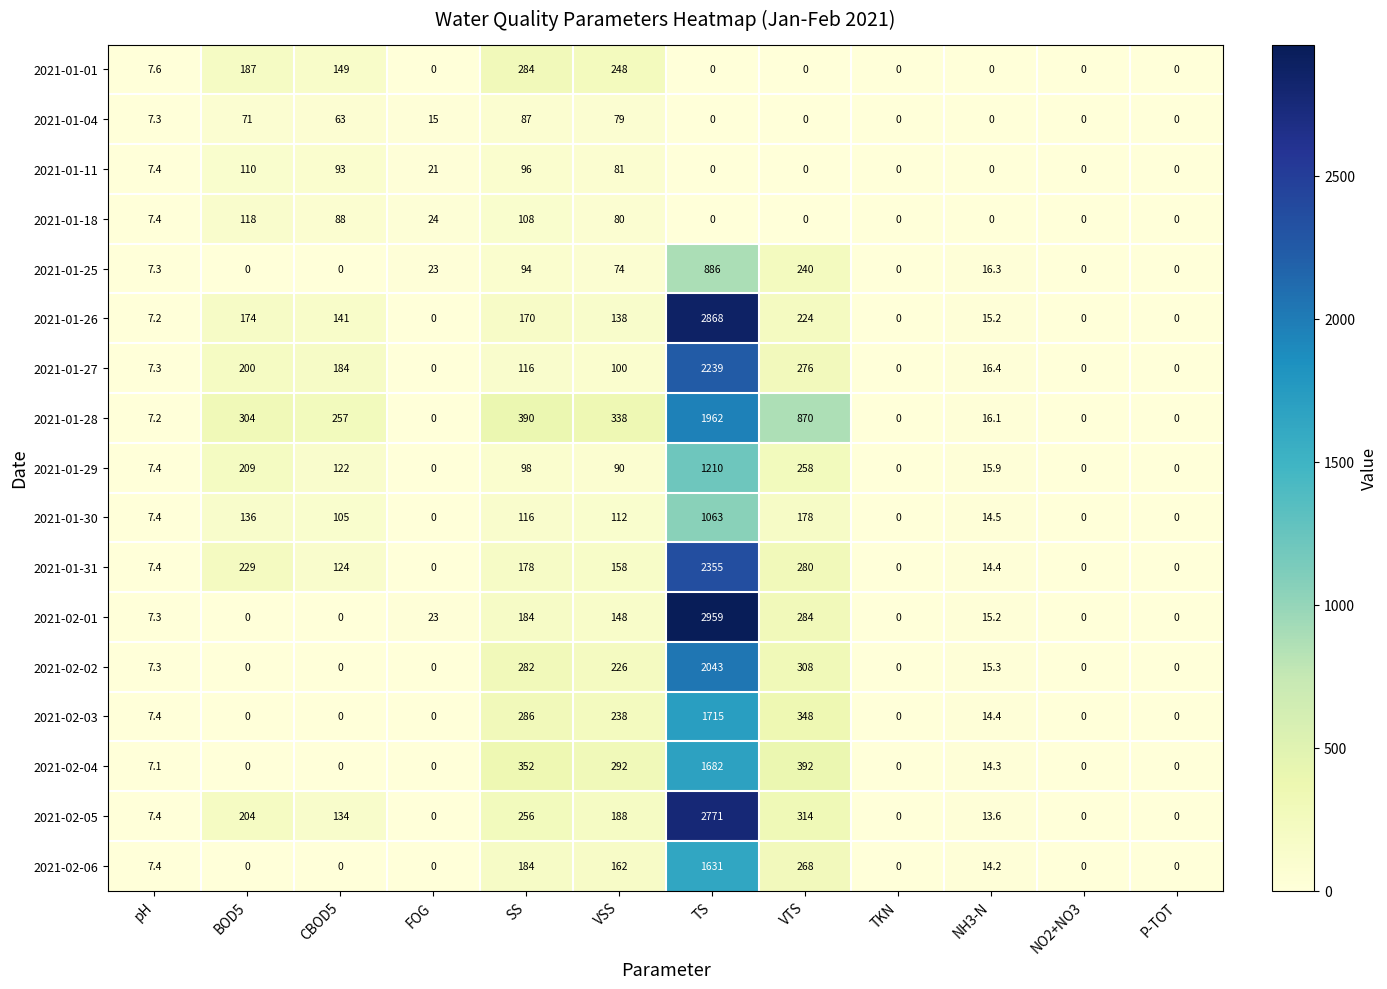

How many categories are shown in the chart?

12